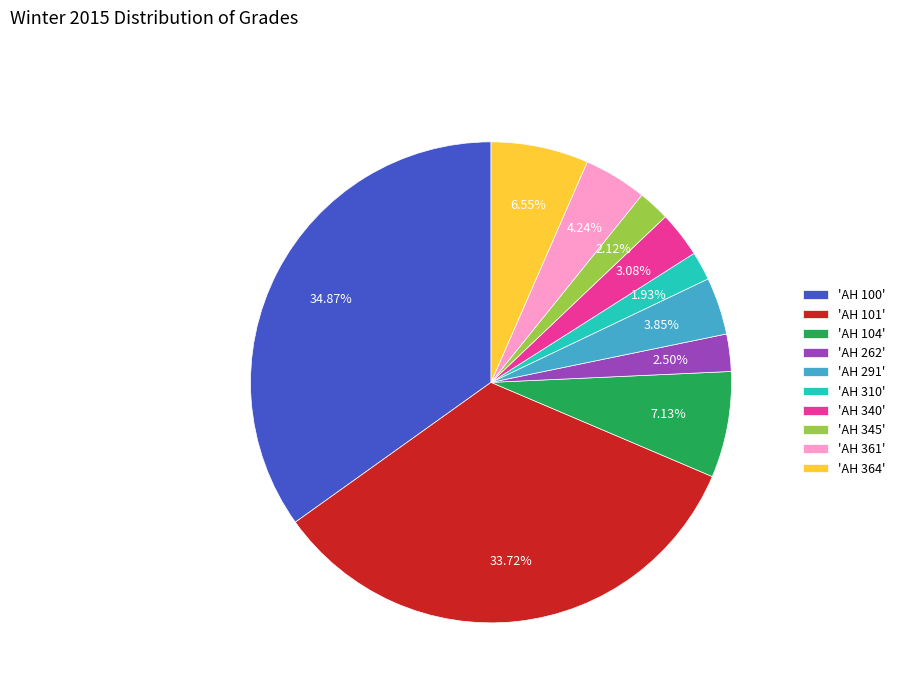

Do 'AH 345' and 'AH 101' together represent more than half of the pie?

No